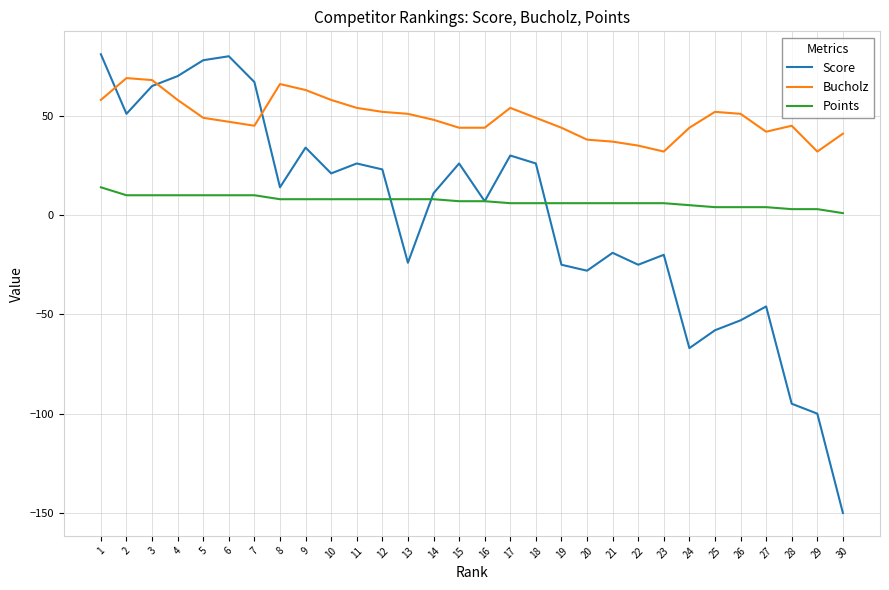

Which series has the largest total across all categories?

Bucholz